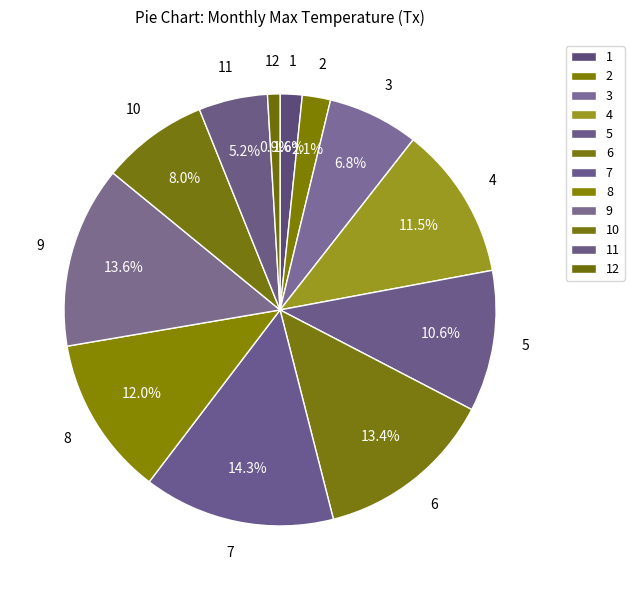

To the nearest percent, what is the difference between the 6 and 1 slice percentages?

12%